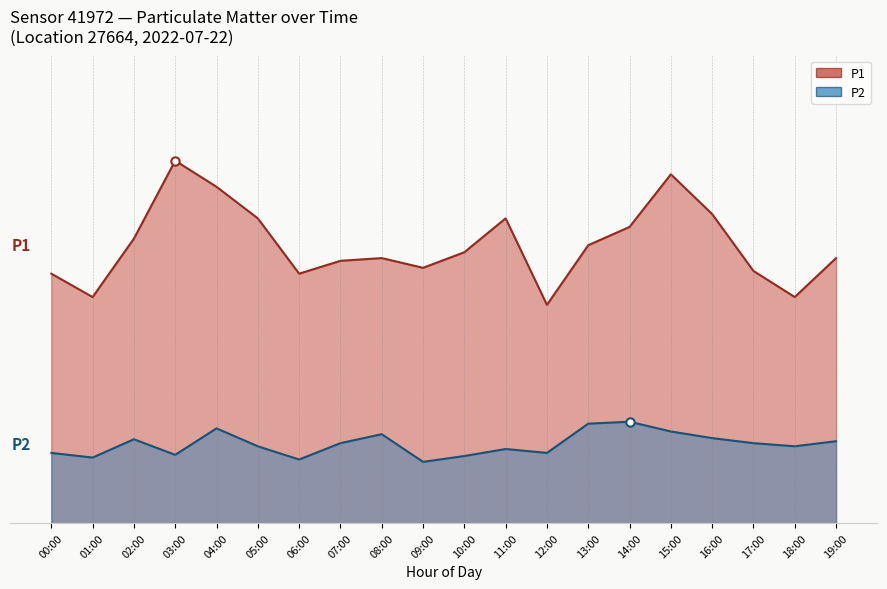

What is the label of the 19th point from the right?

01:00